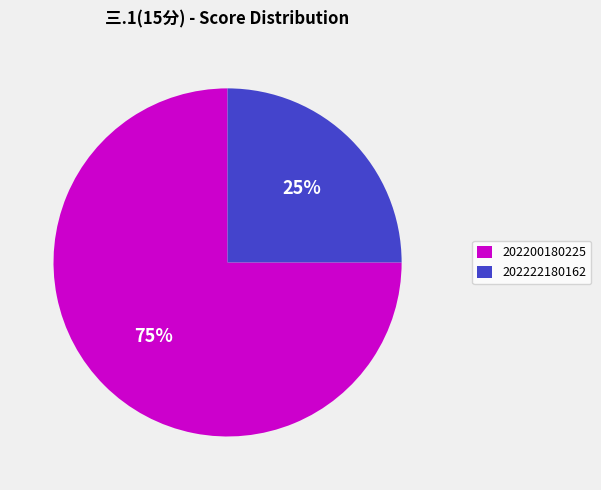

Which category accounts for the majority?

202200180225